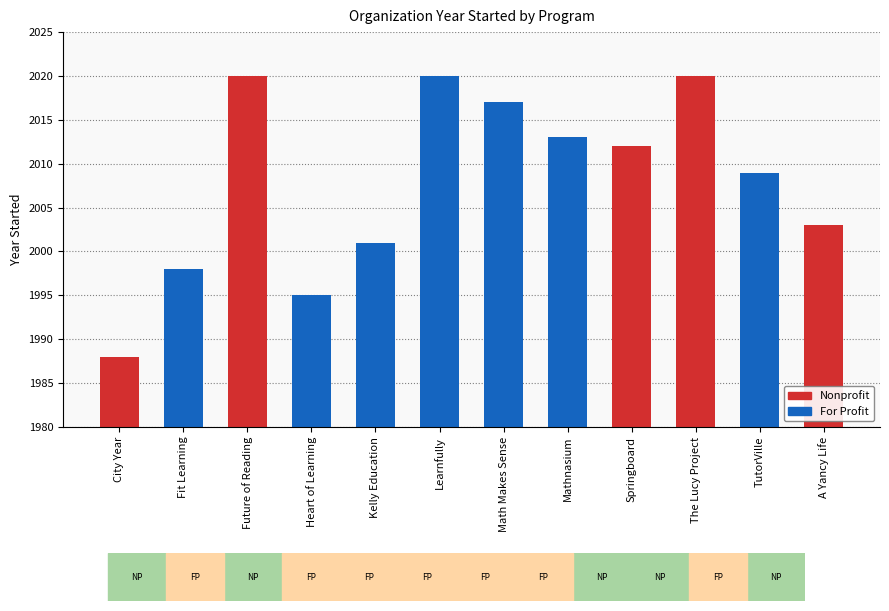

True or false: the data shows 704 at The Lucy Project.

False